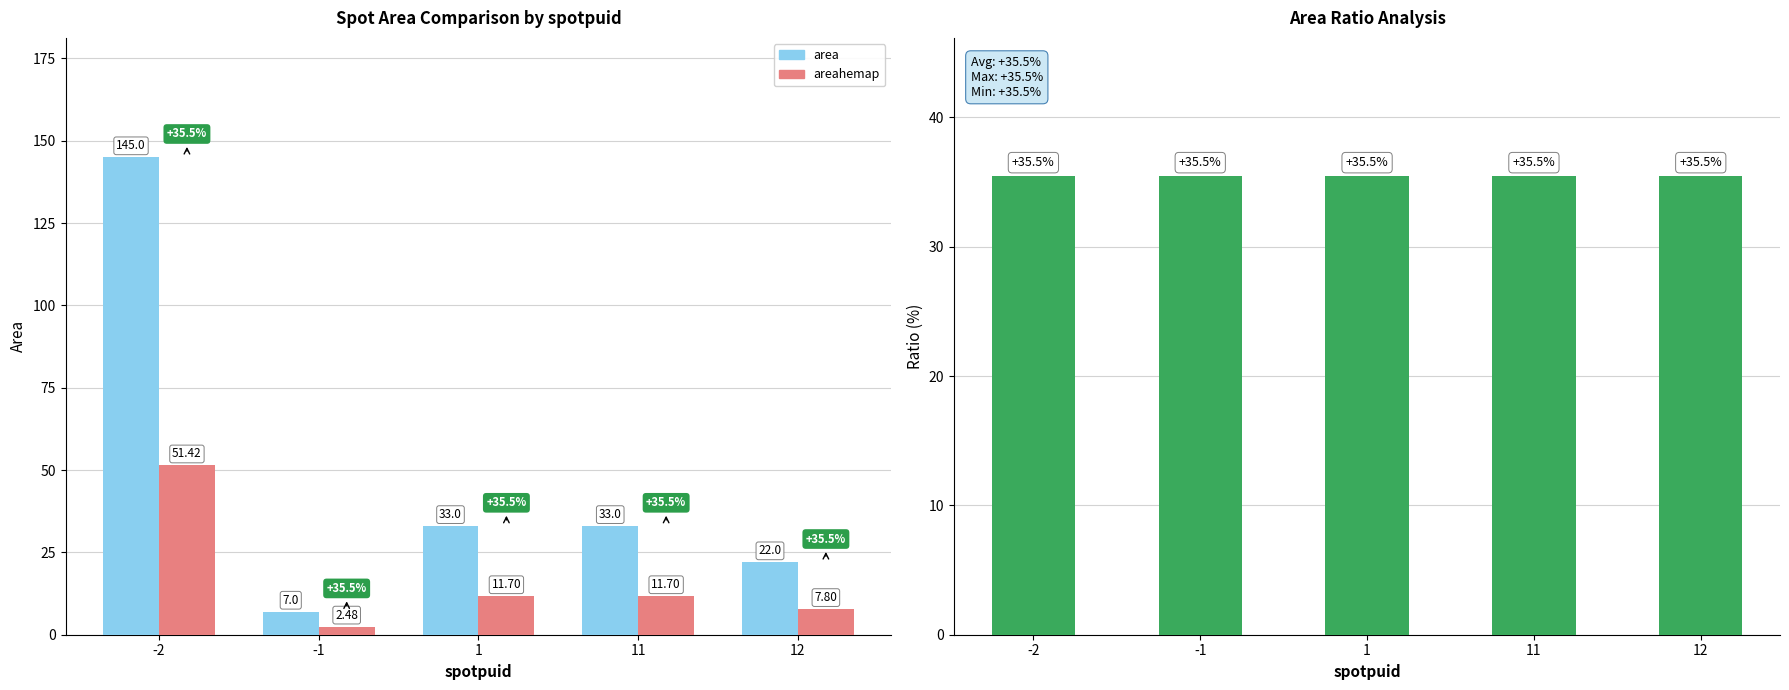

True or false: areahemap has a value of 12.5 at 12.

False